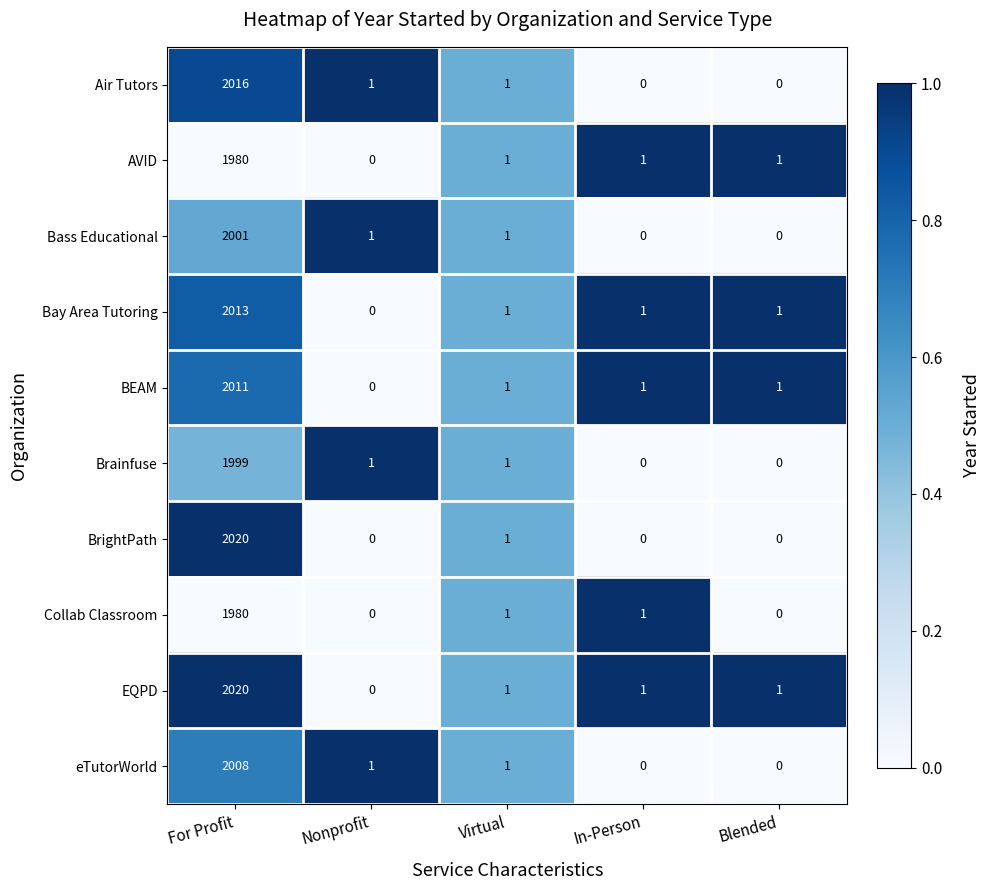

What is the difference between the eTutorWorld values at Blended and For Profit?

2008